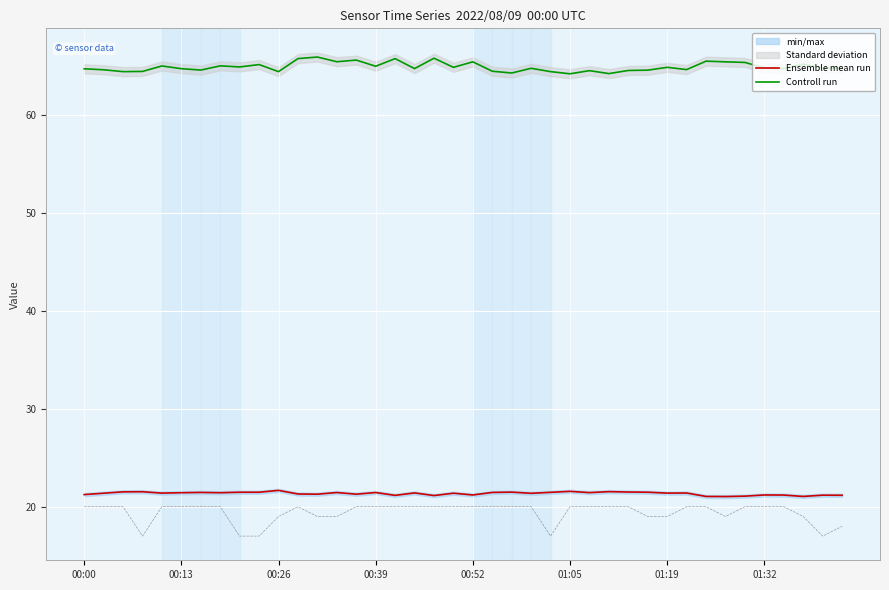

What value does the Controll run series have at 34?

65.4